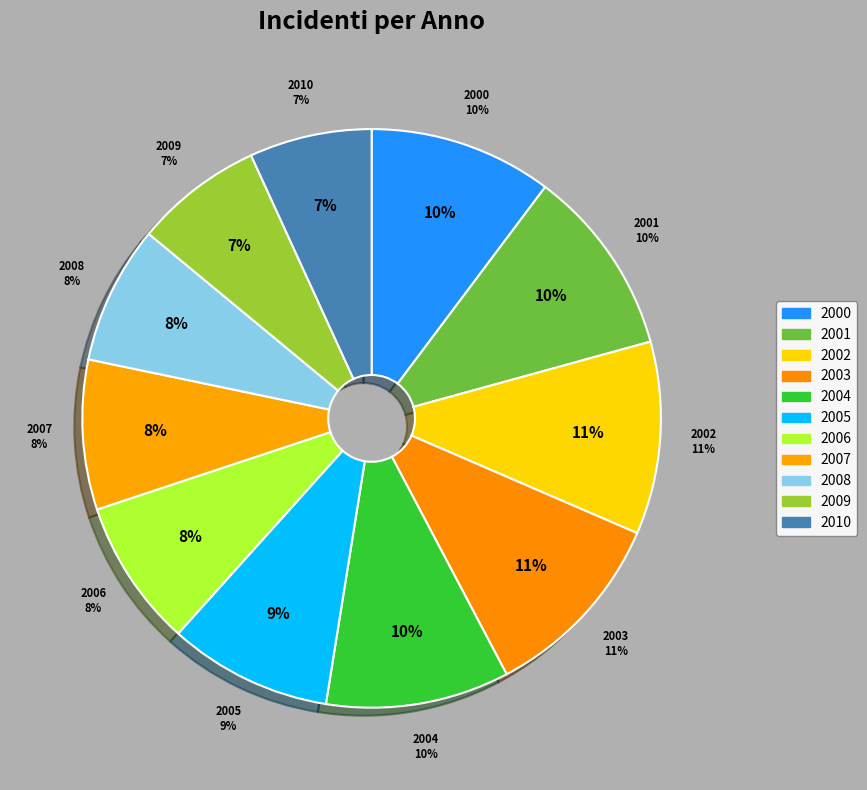

How many slices are in this pie chart?

11